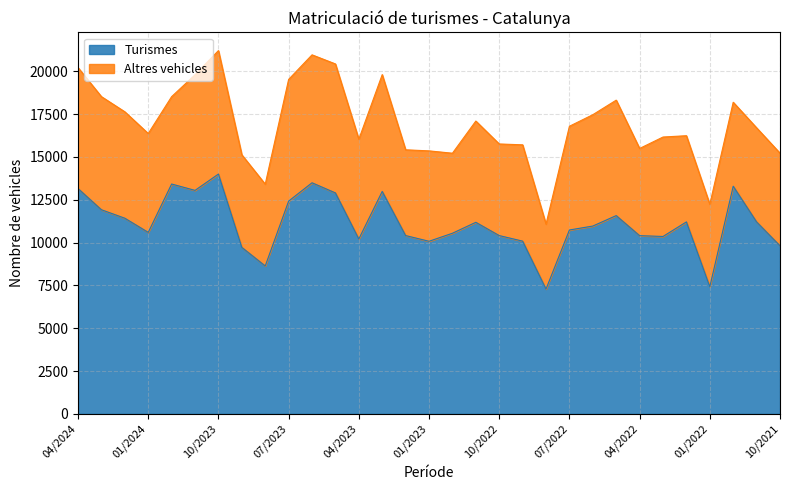

Is the value of Total de vehicles at 04/2023 greater than the value of Turismes at 11/2023?

Yes